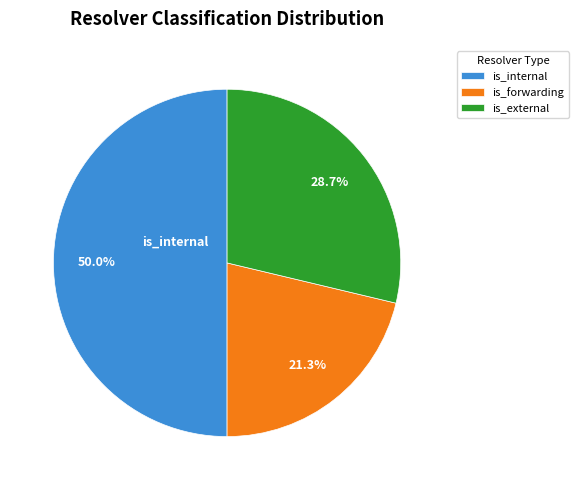

Do is_external and is_internal together represent more than half of the pie?

Yes